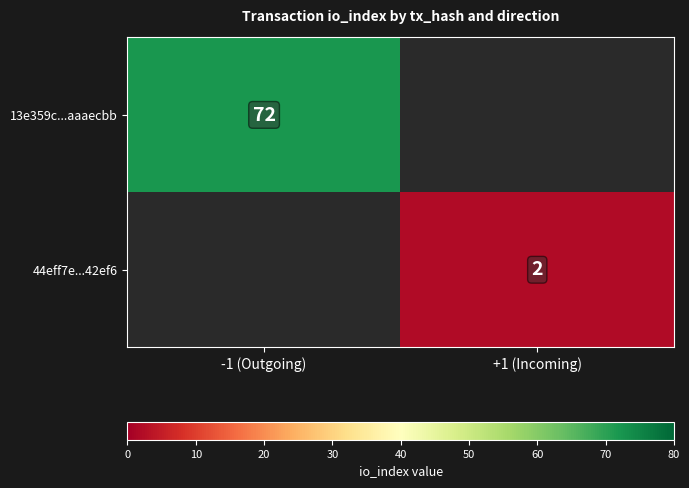

True or false: 44eff7e...42ef6 has a value of 2 at +1 (Incoming).

True